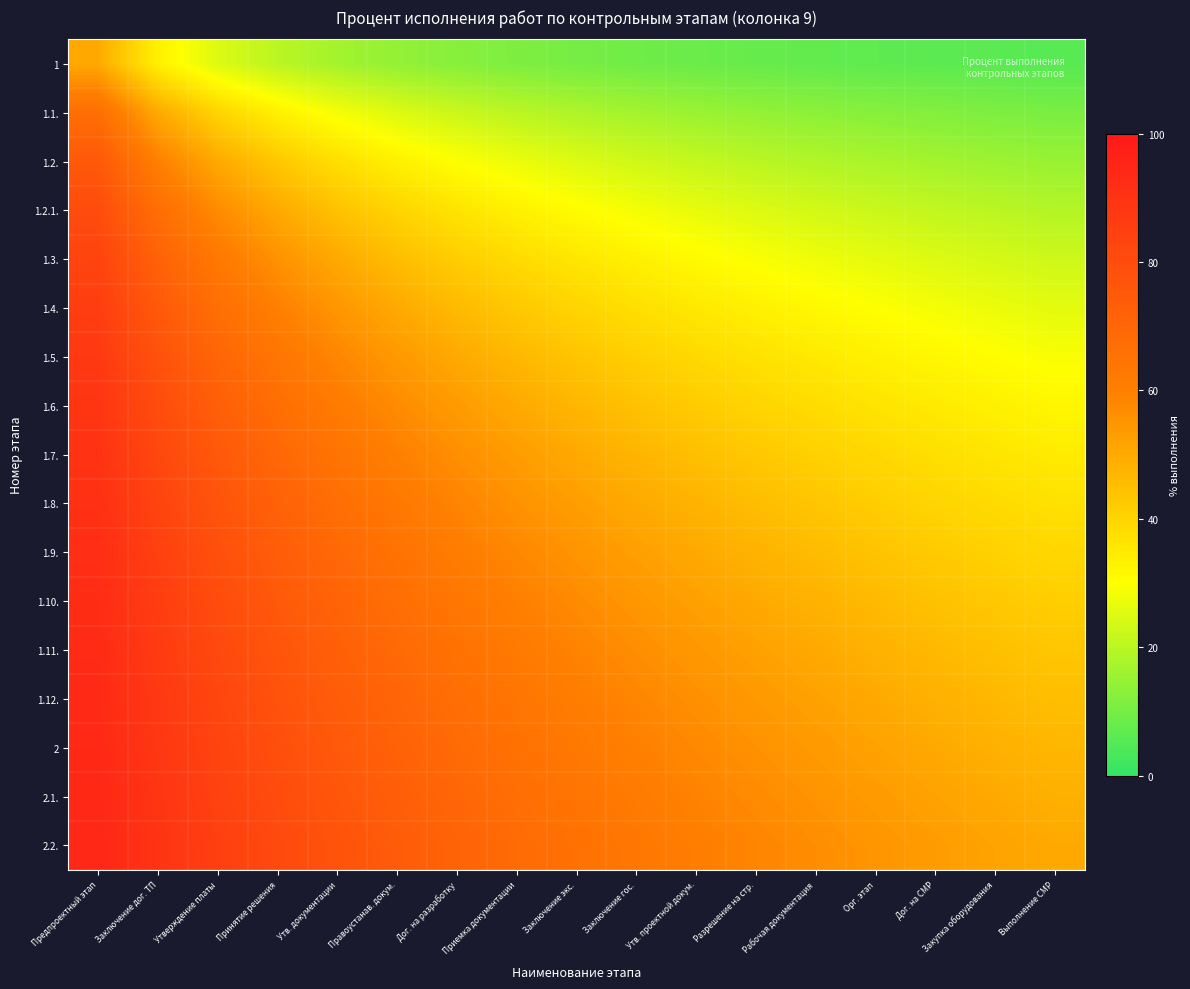

Reading left to right, what are all the values shown in this chart?

1: Предпроектный этап=50.0	Заключение дог. ТП=33.3	Утверждение платы=25.0	Принятие решения=20.0	Утв. документации=16.7	Правоустанав. докум.=14.3	Дог. на разработку=12.5	Приемка документации=11.1	Заключение экс.=10.0	Заключение гос.=9.1	Утв. проектной докум.=8.3	Разрешение на стр.=7.7	Рабочая документация=7.1	Орг. этап=6.7	Дог. на СМР=6.2	Закупка оборудования=5.9	Выполнение СМР=5.6
1.1.: Предпроектный этап=66.7	Заключение дог. ТП=50.0	Утверждение платы=40.0	Принятие решения=33.3	Утв. документации=28.6	Правоустанав. докум.=25.0	Дог. на разработку=22.2	Приемка документации=20.0	Заключение экс.=18.2	Заключение гос.=16.7	Утв. проектной докум.=15.4	Разрешение на стр.=14.3	Рабочая документация=13.3	Орг. этап=12.5	Дог. на СМР=11.8	Закупка оборудования=11.1	Выполнение СМР=10.5
1.2.: Предпроектный этап=75.0	Заключение дог. ТП=60.0	Утверждение платы=50.0	Принятие решения=42.9	Утв. документации=37.5	Правоустанав. докум.=33.3	Дог. на разработку=30.0	Приемка документации=27.3	Заключение экс.=25.0	Заключение гос.=23.1	Утв. проектной докум.=21.4	Разрешение на стр.=20.0	Рабочая документация=18.8	Орг. этап=17.6	Дог. на СМР=16.7	Закупка оборудования=15.8	Выполнение СМР=15.0
1.2.1.: Предпроектный этап=80.0	Заключение дог. ТП=66.7	Утверждение платы=57.1	Принятие решения=50.0	Утв. документации=44.4	Правоустанав. докум.=40.0	Дог. на разработку=36.4	Приемка документации=33.3	Заключение экс.=30.8	Заключение гос.=28.6	Утв. проектной докум.=26.7	Разрешение на стр.=25.0	Рабочая документация=23.5	Орг. этап=22.2	Дог. на СМР=21.1	Закупка оборудования=20.0	Выполнение СМР=19.0
1.3.: Предпроектный этап=83.3	Заключение дог. ТП=71.4	Утверждение платы=62.5	Принятие решения=55.6	Утв. документации=50.0	Правоустанав. докум.=45.5	Дог. на разработку=41.7	Приемка документации=38.5	Заключение экс.=35.7	Заключение гос.=33.3	Утв. проектной докум.=31.2	Разрешение на стр.=29.4	Рабочая документация=27.8	Орг. этап=26.3	Дог. на СМР=25.0	Закупка оборудования=23.8	Выполнение СМР=22.7
1.4.: Предпроектный этап=85.7	Заключение дог. ТП=75.0	Утверждение платы=66.7	Принятие решения=60.0	Утв. документации=54.5	Правоустанав. докум.=50.0	Дог. на разработку=46.2	Приемка документации=42.9	Заключение экс.=40.0	Заключение гос.=37.5	Утв. проектной докум.=35.3	Разрешение на стр.=33.3	Рабочая документация=31.6	Орг. этап=30.0	Дог. на СМР=28.6	Закупка оборудования=27.3	Выполнение СМР=26.1
1.5.: Предпроектный этап=87.5	Заключение дог. ТП=77.8	Утверждение платы=70.0	Принятие решения=63.6	Утв. документации=58.3	Правоустанав. докум.=53.8	Дог. на разработку=50.0	Приемка документации=46.7	Заключение экс.=43.8	Заключение гос.=41.2	Утв. проектной докум.=38.9	Разрешение на стр.=36.8	Рабочая документация=35.0	Орг. этап=33.3	Дог. на СМР=31.8	Закупка оборудования=30.4	Выполнение СМР=29.2
1.6.: Предпроектный этап=88.9	Заключение дог. ТП=80.0	Утверждение платы=72.7	Принятие решения=66.7	Утв. документации=61.5	Правоустанав. докум.=57.1	Дог. на разработку=53.3	Приемка документации=50.0	Заключение экс.=47.1	Заключение гос.=44.4	Утв. проектной докум.=42.1	Разрешение на стр.=40.0	Рабочая документация=38.1	Орг. этап=36.4	Дог. на СМР=34.8	Закупка оборудования=33.3	Выполнение СМР=32.0
1.7.: Предпроектный этап=90.0	Заключение дог. ТП=81.8	Утверждение платы=75.0	Принятие решения=69.2	Утв. документации=64.3	Правоустанав. докум.=60.0	Дог. на разработку=56.2	Приемка документации=52.9	Заключение экс.=50.0	Заключение гос.=47.4	Утв. проектной докум.=45.0	Разрешение на стр.=42.9	Рабочая документация=40.9	Орг. этап=39.1	Дог. на СМР=37.5	Закупка оборудования=36.0	Выполнение СМР=34.6
1.8.: Предпроектный этап=90.9	Заключение дог. ТП=83.3	Утверждение платы=76.9	Принятие решения=71.4	Утв. документации=66.7	Правоустанав. докум.=62.5	Дог. на разработку=58.8	Приемка документации=55.6	Заключение экс.=52.6	Заключение гос.=50.0	Утв. проектной докум.=47.6	Разрешение на стр.=45.5	Рабочая документация=43.5	Орг. этап=41.7	Дог. на СМР=40.0	Закупка оборудования=38.5	Выполнение СМР=37.0
1.9.: Предпроектный этап=91.7	Заключение дог. ТП=84.6	Утверждение платы=78.6	Принятие решения=73.3	Утв. документации=68.8	Правоустанав. докум.=64.7	Дог. на разработку=61.1	Приемка документации=57.9	Заключение экс.=55.0	Заключение гос.=52.4	Утв. проектной докум.=50.0	Разрешение на стр.=47.8	Рабочая документация=45.8	Орг. этап=44.0	Дог. на СМР=42.3	Закупка оборудования=40.7	Выполнение СМР=39.3
1.10.: Предпроектный этап=92.3	Заключение дог. ТП=85.7	Утверждение платы=80.0	Принятие решения=75.0	Утв. документации=70.6	Правоустанав. докум.=66.7	Дог. на разработку=63.2	Приемка документации=60.0	Заключение экс.=57.1	Заключение гос.=54.5	Утв. проектной докум.=52.2	Разрешение на стр.=50.0	Рабочая документация=48.0	Орг. этап=46.2	Дог. на СМР=44.4	Закупка оборудования=42.9	Выполнение СМР=41.4
1.11.: Предпроектный этап=92.9	Заключение дог. ТП=86.7	Утверждение платы=81.2	Принятие решения=76.5	Утв. документации=72.2	Правоустанав. докум.=68.4	Дог. на разработку=65.0	Приемка документации=61.9	Заключение экс.=59.1	Заключение гос.=56.5	Утв. проектной докум.=54.2	Разрешение на стр.=52.0	Рабочая документация=50.0	Орг. этап=48.1	Дог. на СМР=46.4	Закупка оборудования=44.8	Выполнение СМР=43.3
1.12.: Предпроектный этап=93.3	Заключение дог. ТП=87.5	Утверждение платы=82.4	Принятие решения=77.8	Утв. документации=73.7	Правоустанав. докум.=70.0	Дог. на разработку=66.7	Приемка документации=63.6	Заключение экс.=60.9	Заключение гос.=58.3	Утв. проектной докум.=56.0	Разрешение на стр.=53.8	Рабочая документация=51.9	Орг. этап=50.0	Дог. на СМР=48.3	Закупка оборудования=46.7	Выполнение СМР=45.2
2: Предпроектный этап=93.8	Заключение дог. ТП=88.2	Утверждение платы=83.3	Принятие решения=78.9	Утв. документации=75.0	Правоустанав. докум.=71.4	Дог. на разработку=68.2	Приемка документации=65.2	Заключение экс.=62.5	Заключение гос.=60.0	Утв. проектной докум.=57.7	Разрешение на стр.=55.6	Рабочая документация=53.6	Орг. этап=51.7	Дог. на СМР=50.0	Закупка оборудования=48.4	Выполнение СМР=46.9
2.1.: Предпроектный этап=94.1	Заключение дог. ТП=88.9	Утверждение платы=84.2	Принятие решения=80.0	Утв. документации=76.2	Правоустанав. докум.=72.7	Дог. на разработку=69.6	Приемка документации=66.7	Заключение экс.=64.0	Заключение гос.=61.5	Утв. проектной докум.=59.3	Разрешение на стр.=57.1	Рабочая документация=55.2	Орг. этап=53.3	Дог. на СМР=51.6	Закупка оборудования=50.0	Выполнение СМР=48.5
2.2.: Предпроектный этап=94.4	Заключение дог. ТП=89.5	Утверждение платы=85.0	Принятие решения=81.0	Утв. документации=77.3	Правоустанав. докум.=73.9	Дог. на разработку=70.8	Приемка документации=68.0	Заключение экс.=65.4	Заключение гос.=63.0	Утв. проектной докум.=60.7	Разрешение на стр.=58.6	Рабочая документация=56.7	Орг. этап=54.8	Дог. на СМР=53.1	Закупка оборудования=51.5	Выполнение СМР=50.0